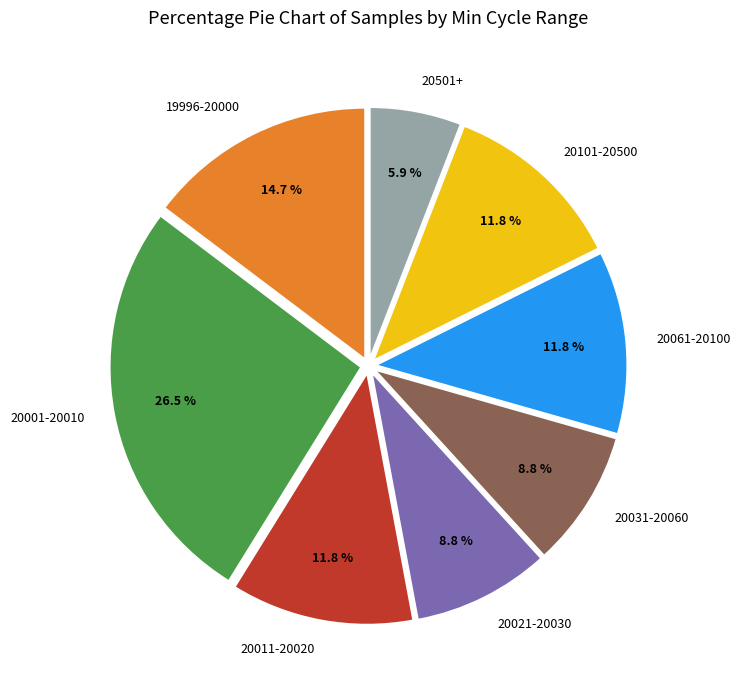

Is there any slice that represents more than half of the pie?

No